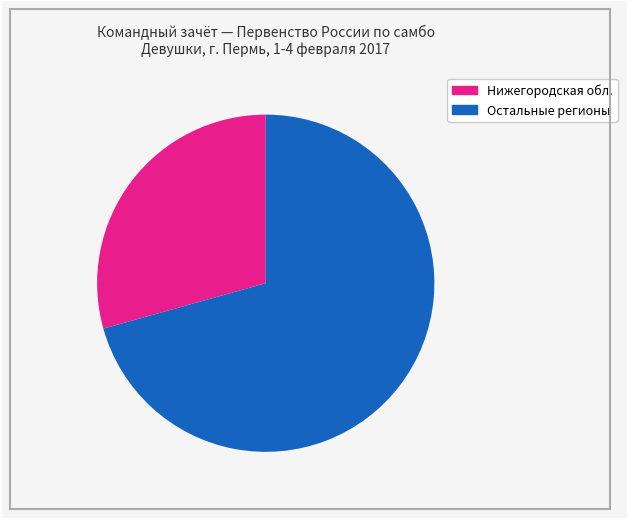

Is there a majority slice in this chart?

Yes